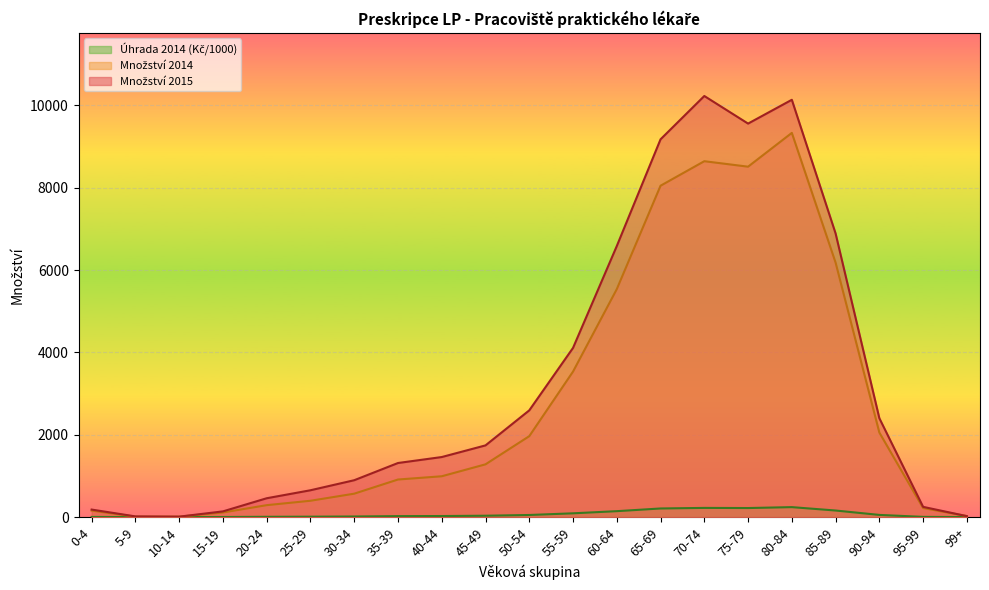

At which category is the sum across all series the highest?

80-84